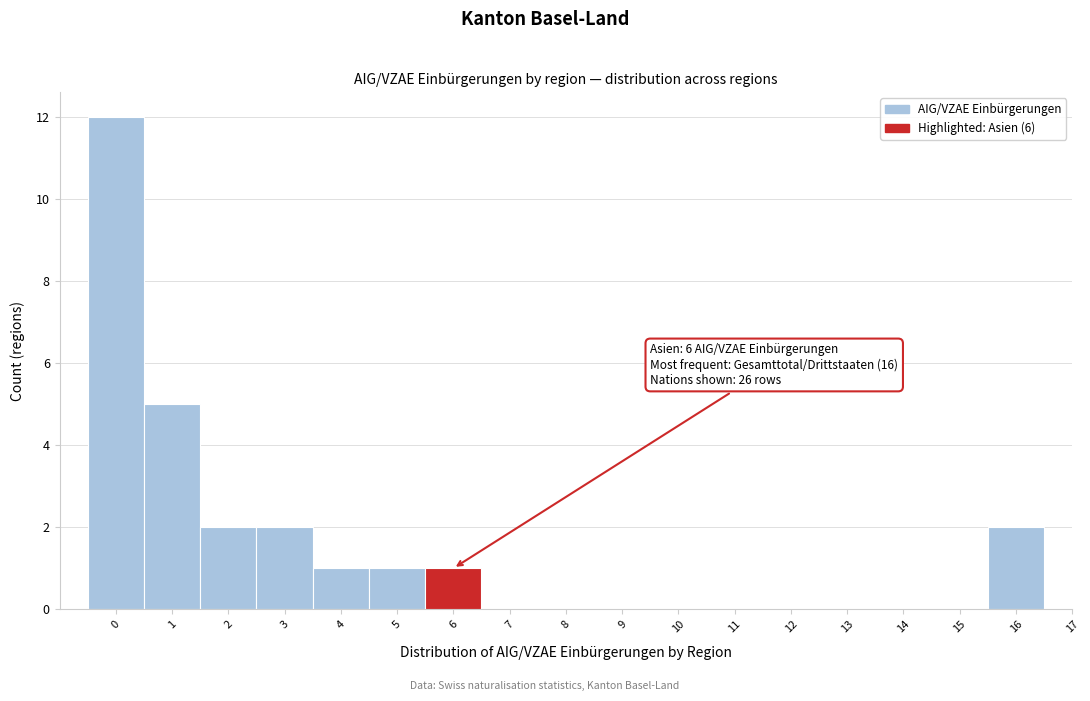

Reading right to left, extract all data points from this chart.

16=2	15=0	14=0	13=0	12=0	11=0	10=0	9=0	8=0	7=0	6=1	5=1	4=1	3=2	2=2	1=5	0=12